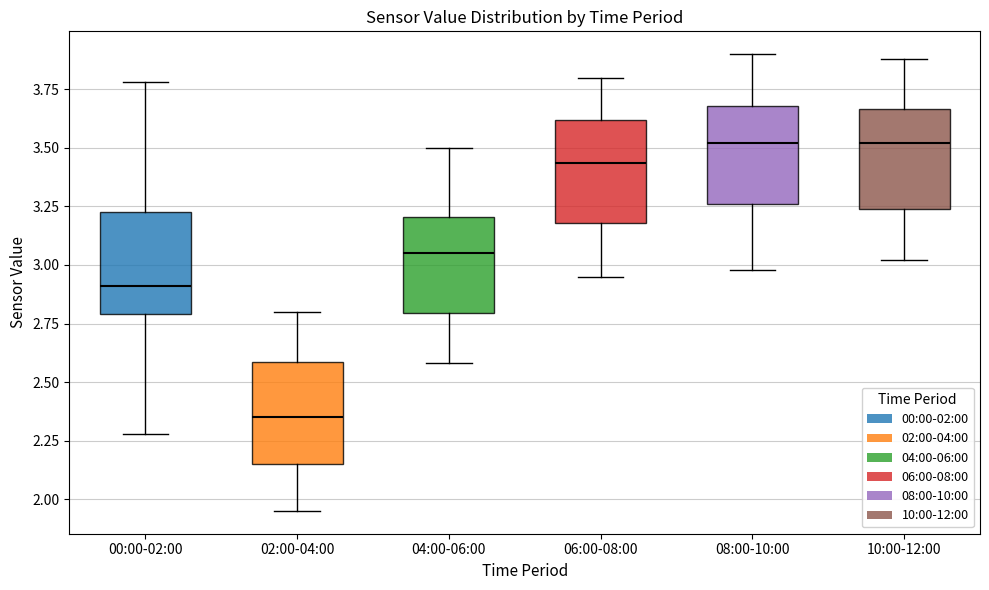

Reading left to right, transcribe this box plot: for each box, give where its median line is, the range the box spans, and where its two whiskers end, as read against the y-axis. The values are not printed on the chart, so give them approximately, as read against the axis.

00:00-02:00: median 2.90, box 2.80 to 3.25, whiskers 2.30 to 3.80
02:00-04:00: median 2.35, box 2.15 to 2.60, whiskers 1.95 to 2.80
04:00-06:00: median 3.05, box 2.80 to 3.20, whiskers 2.60 to 3.50
06:00-08:00: median 3.45, box 3.20 to 3.60, whiskers 2.95 to 3.80
08:00-10:00: median 3.50, box 3.25 to 3.70, whiskers 3.00 to 3.90
10:00-12:00: median 3.50, box 3.25 to 3.65, whiskers 3.00 to 3.90